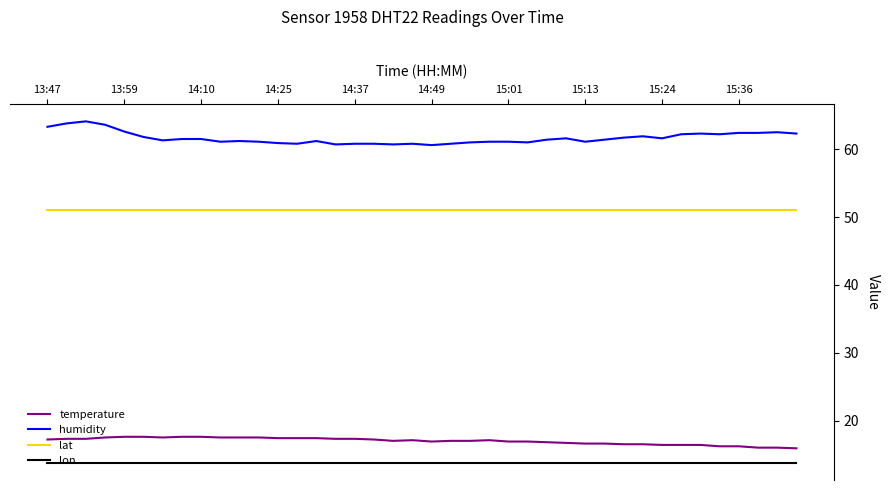

List the series in order of their peak value, lowest first.

lon, temperature, lat, humidity